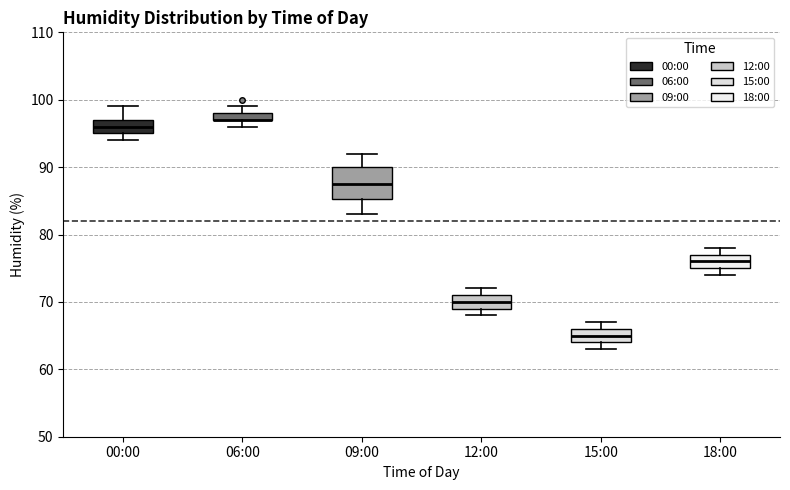

Where is the lower edge of the box for 12:00 on the y-axis? The values are not printed on the chart, so give them approximately, as read against the axis.

69